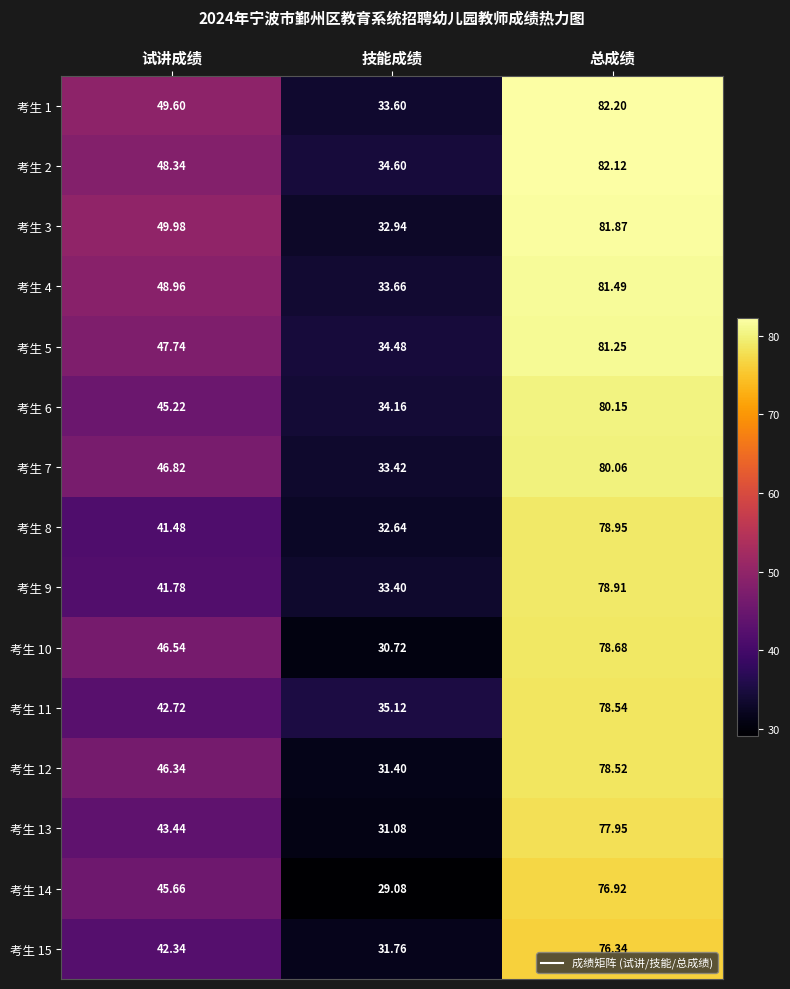

Rank the series at 总成绩 from highest to lowest value.

考生 1, 考生 2, 考生 3, 考生 4, 考生 5, 考生 6, 考生 7, 考生 8, 考生 9, 考生 10, 考生 11, 考生 12, 考生 13, 考生 14, 考生 15